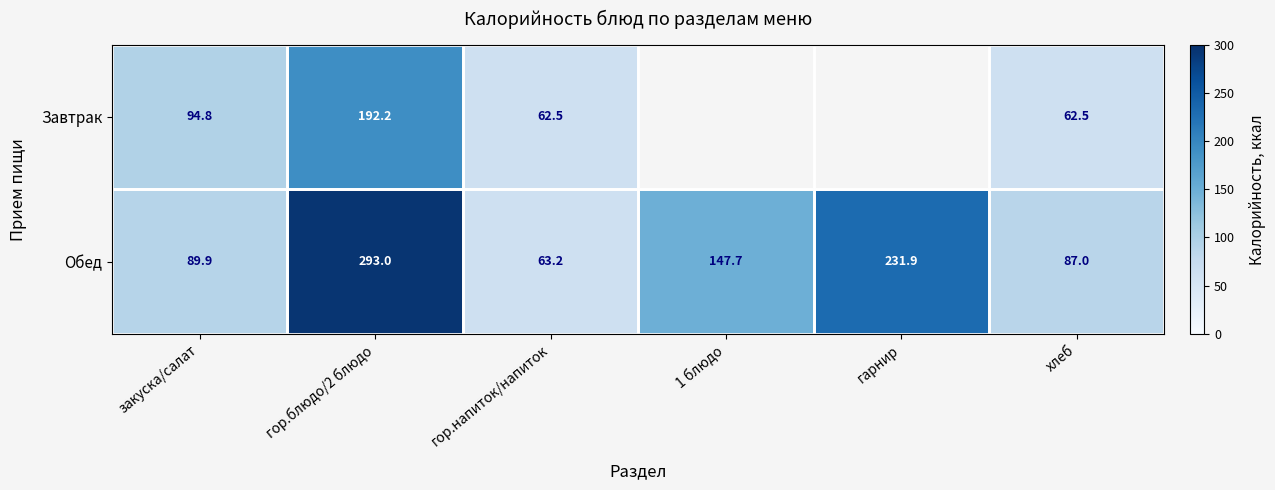

Where does the Обед series first go above 147?

гор.блюдо/2 блюдо